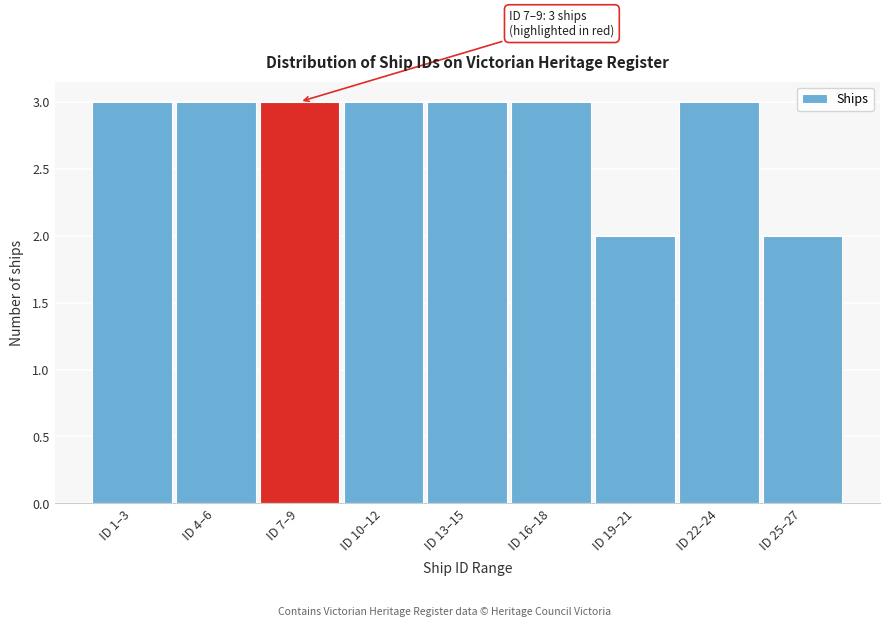

Reading left to right, list all the values displayed in this chart.

ID 1–3=3	ID 4–6=3	ID 7–9=3	ID 10–12=3	ID 13–15=3	ID 16–18=3	ID 19–21=2	ID 22–24=3	ID 25–27=2